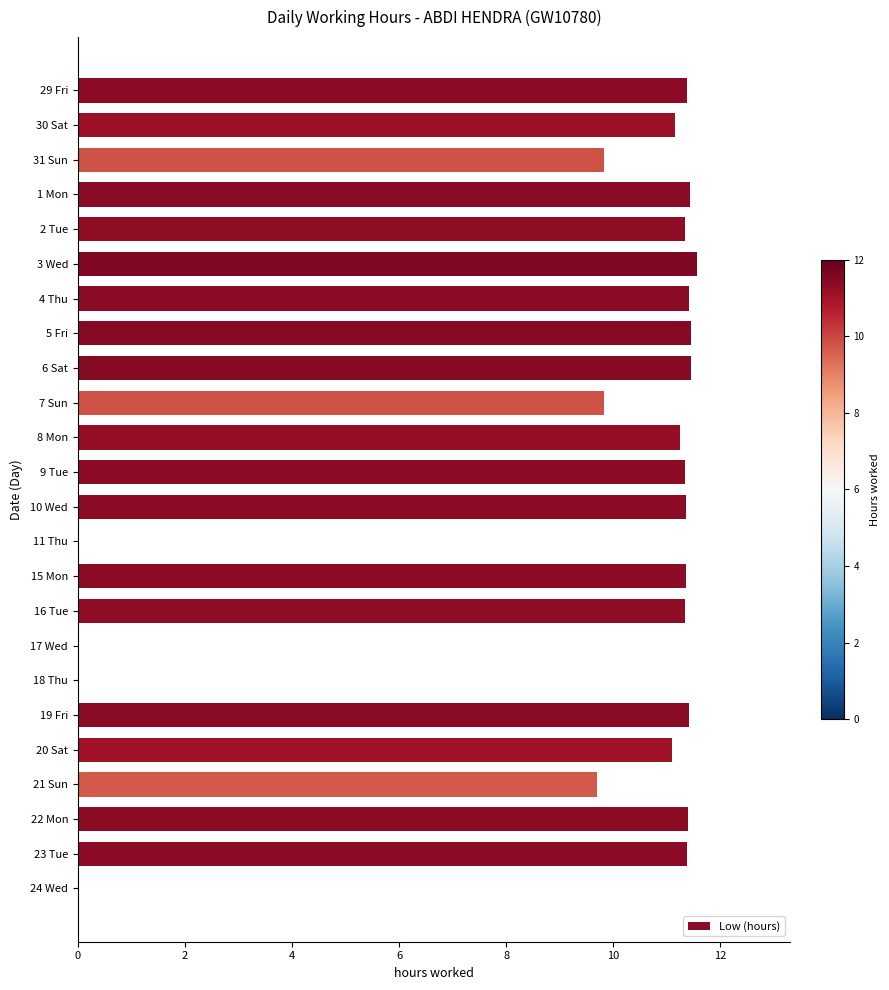

What is the sum of the values at 4 Thu and 2 Tue?

22.8